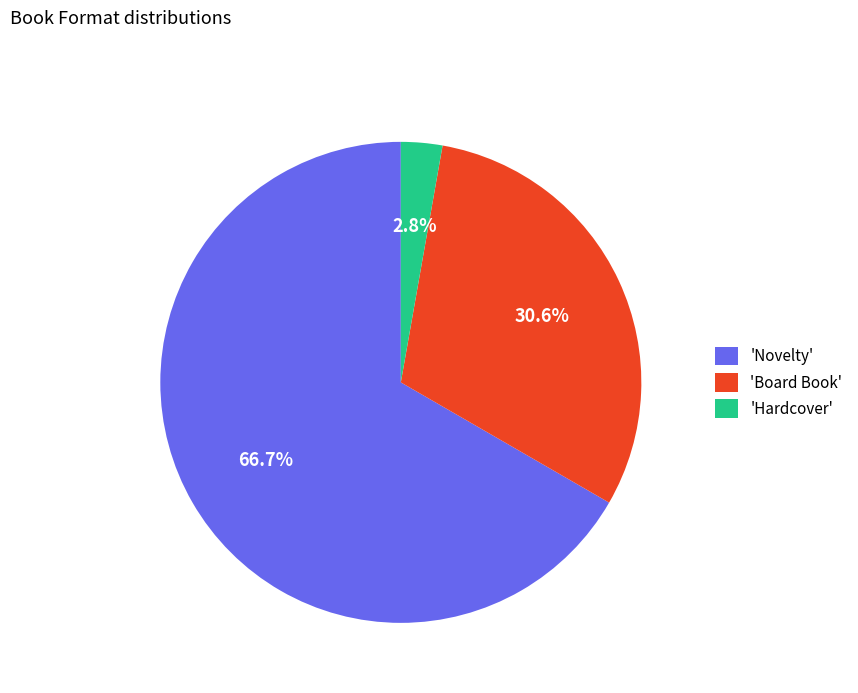

Which has a higher value, 'Novelty' or 'Board Book'?

'Novelty'